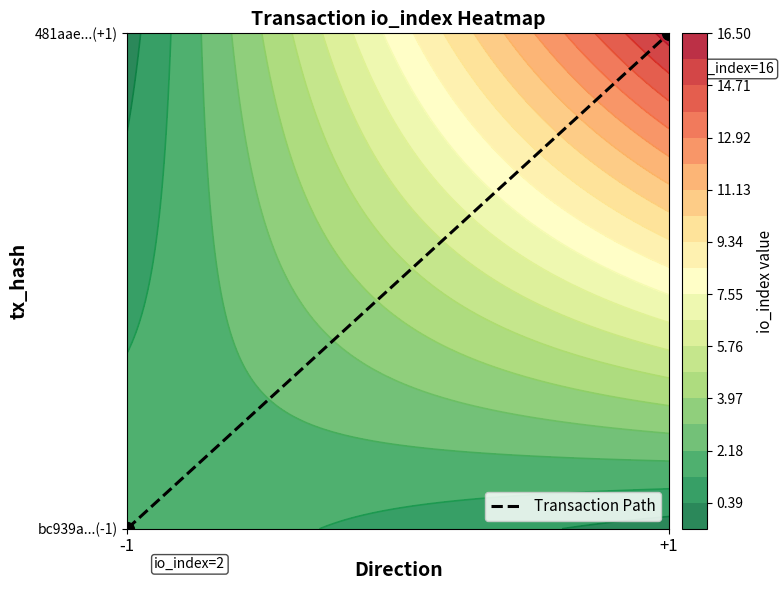

Rank the categories by value from lowest to highest.

-1, +1